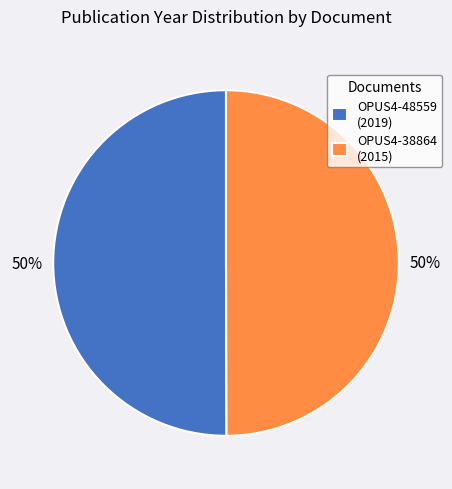

True or false: OPUS4-48559 (2019) accounts for 50% of the total.

True